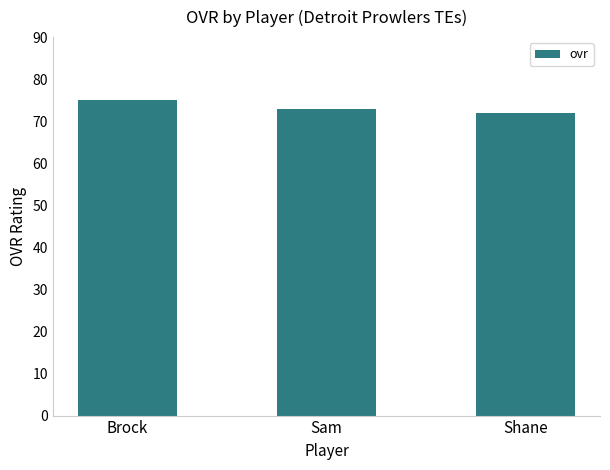

Where does the data first go above 73?

Brock